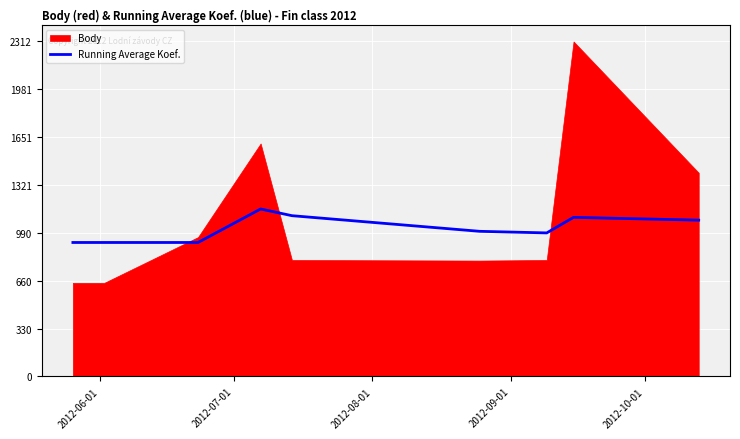

What is the average value?

1023.3